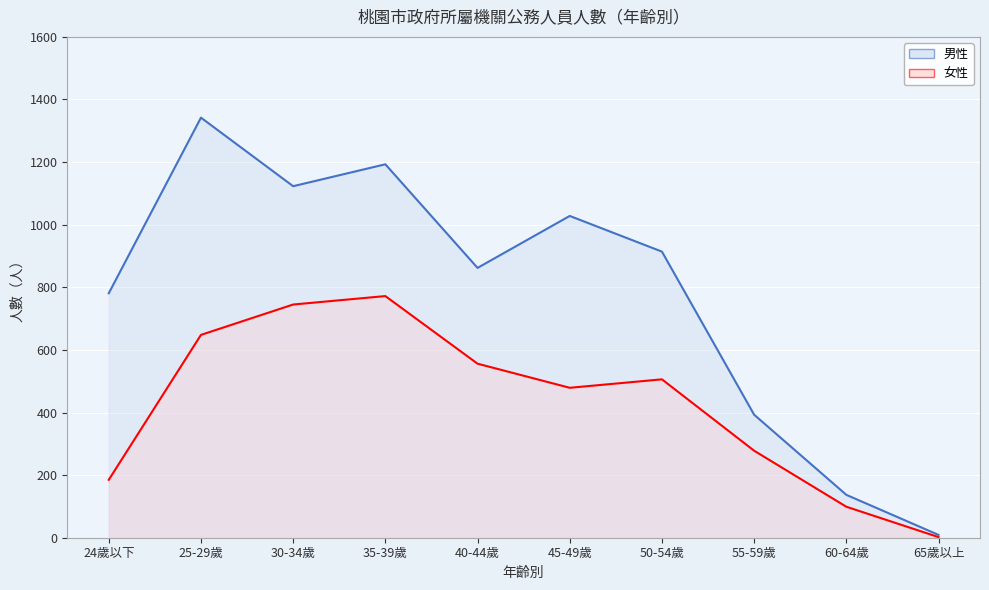

True or false: 男性 has more than 1 points higher than both neighbors.

True